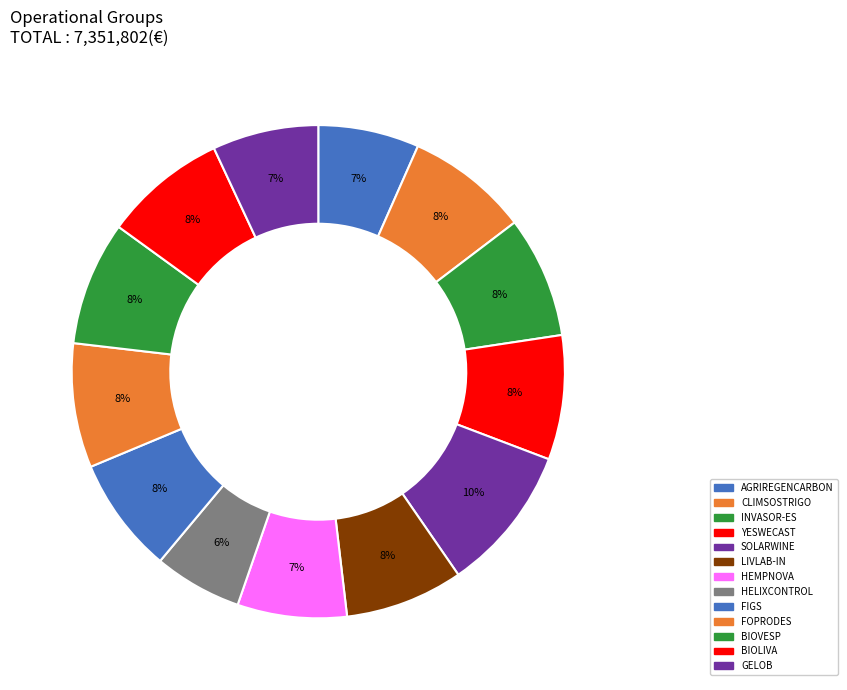

How many slices are in this pie chart?

13